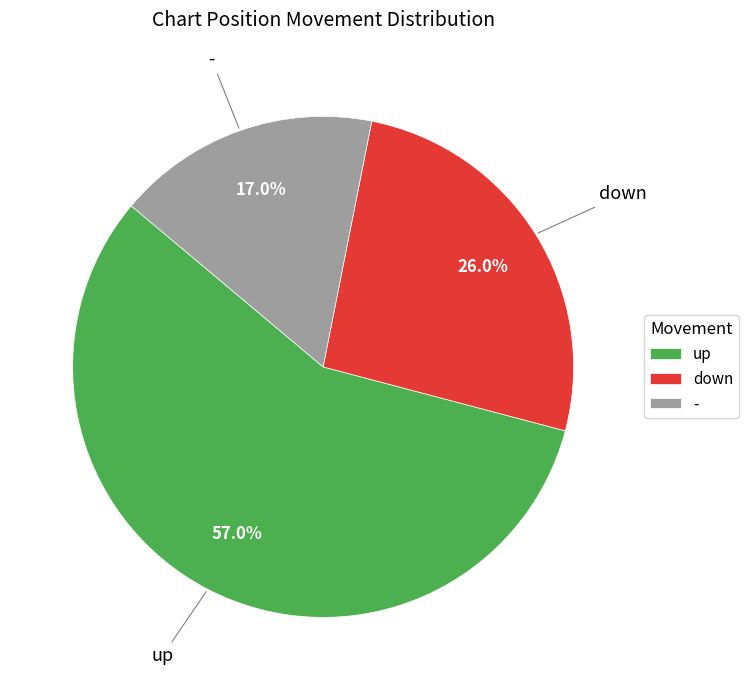

Rank the categories by value from highest to lowest.

up, down, -